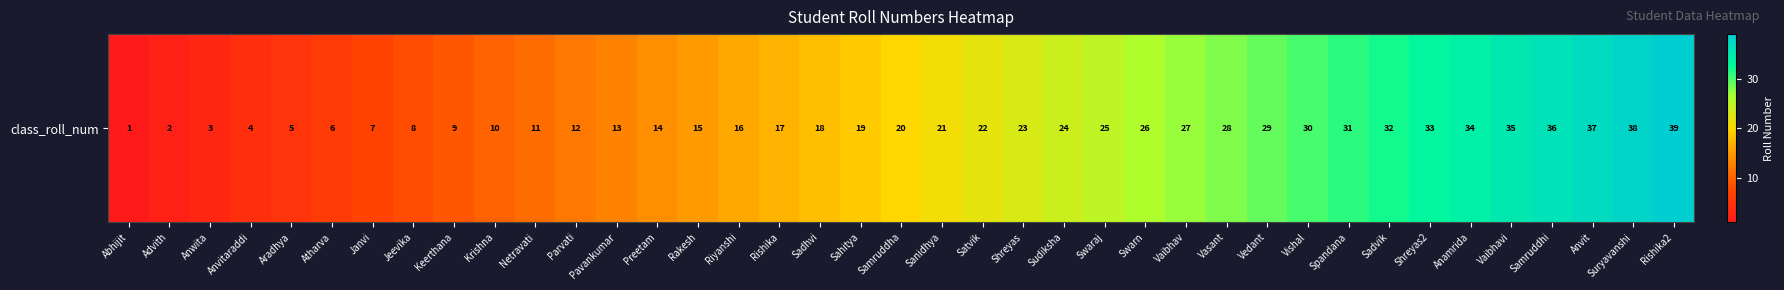

What is the smallest value displayed?

1